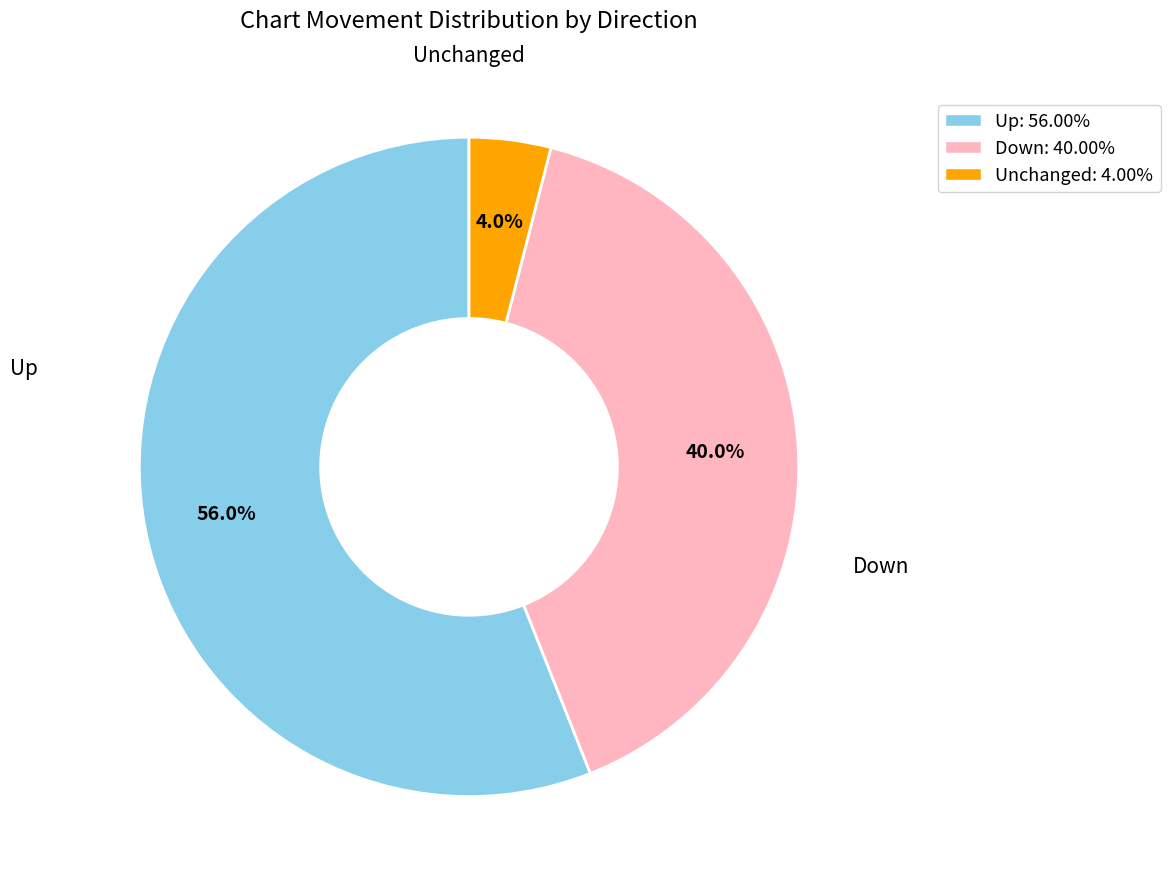

What portion of the pie excludes Down?

60.0%